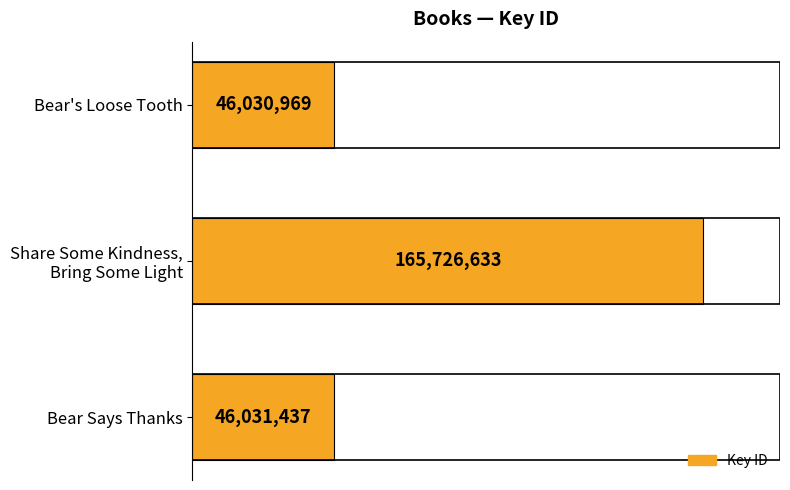

Does the chart contain any negative values?

No